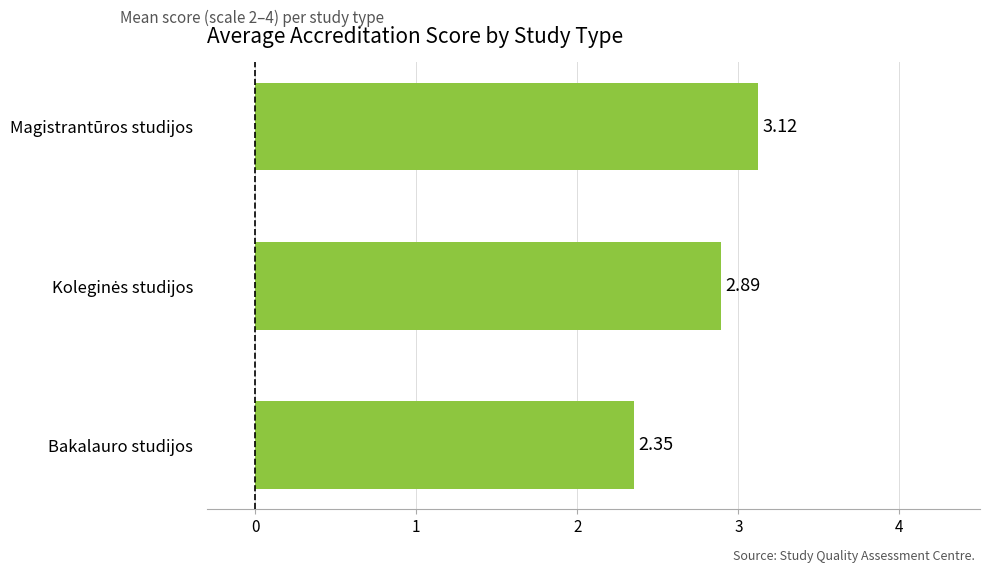

Where is the data nearest to the value 2?

Bakalauro studijos